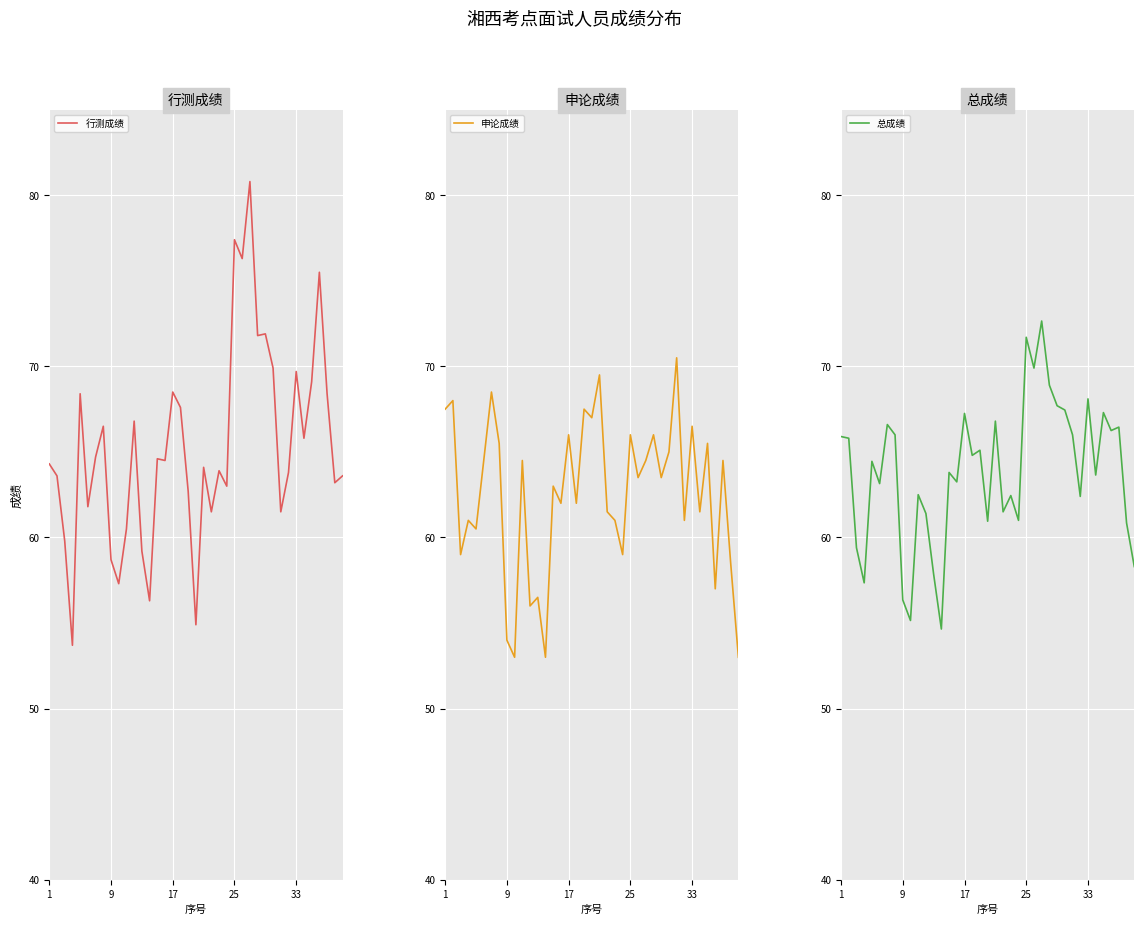

The value of 行测成绩 at 9 is 23.5. True or false?

False